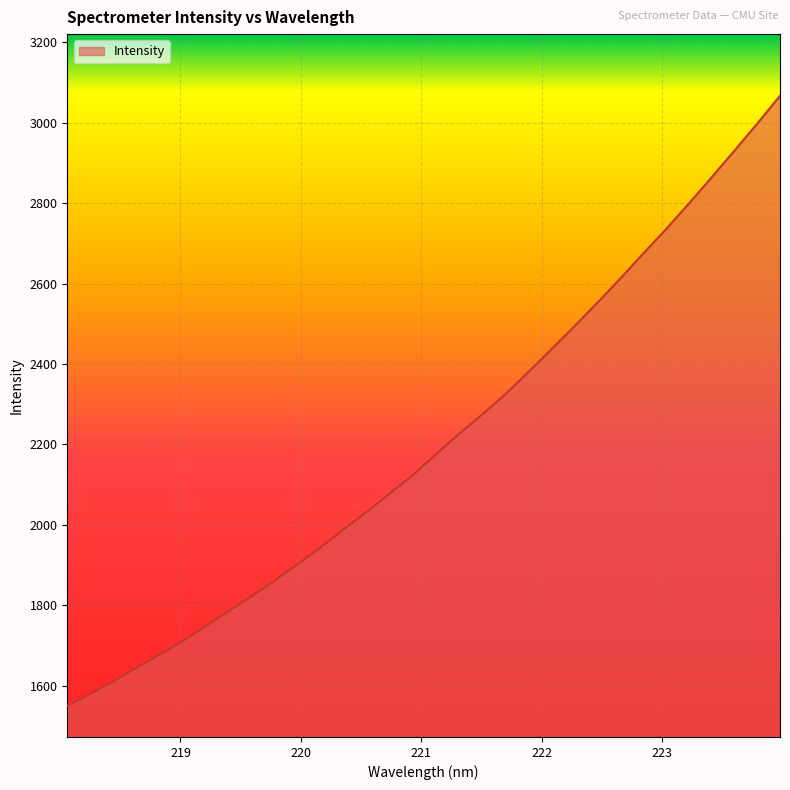

Reading left to right, transcribe all the data shown in this chart.

1549.6	1579.4	1610.1	1644.4	1676.1	1710.1	1747.6	1784.4	1822.0	1860.7	1901.5	1943.3	1988.0	2031.4	2076.8	2122.6	2174.1	2224.3	2272.6	2322.2	2377.3	2433.8	2490.9	2549.4	2609.5	2671.9	2732.8	2796.9	2862.7	2929.4	2997.2	3067.1